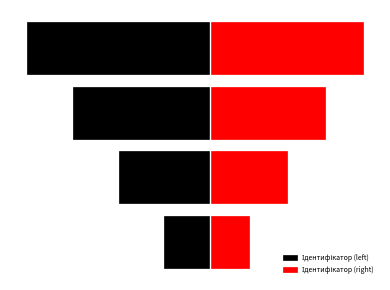

What is the minimum value for Ідентифікатор (right)?

1.5